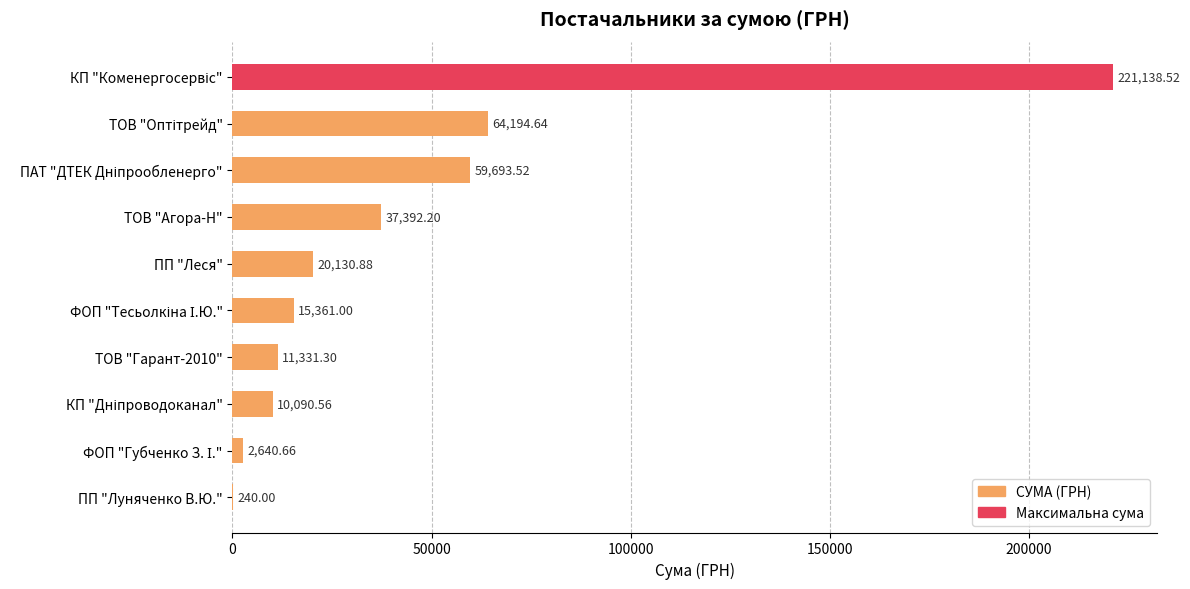

What is the sum of all values?

442213.3